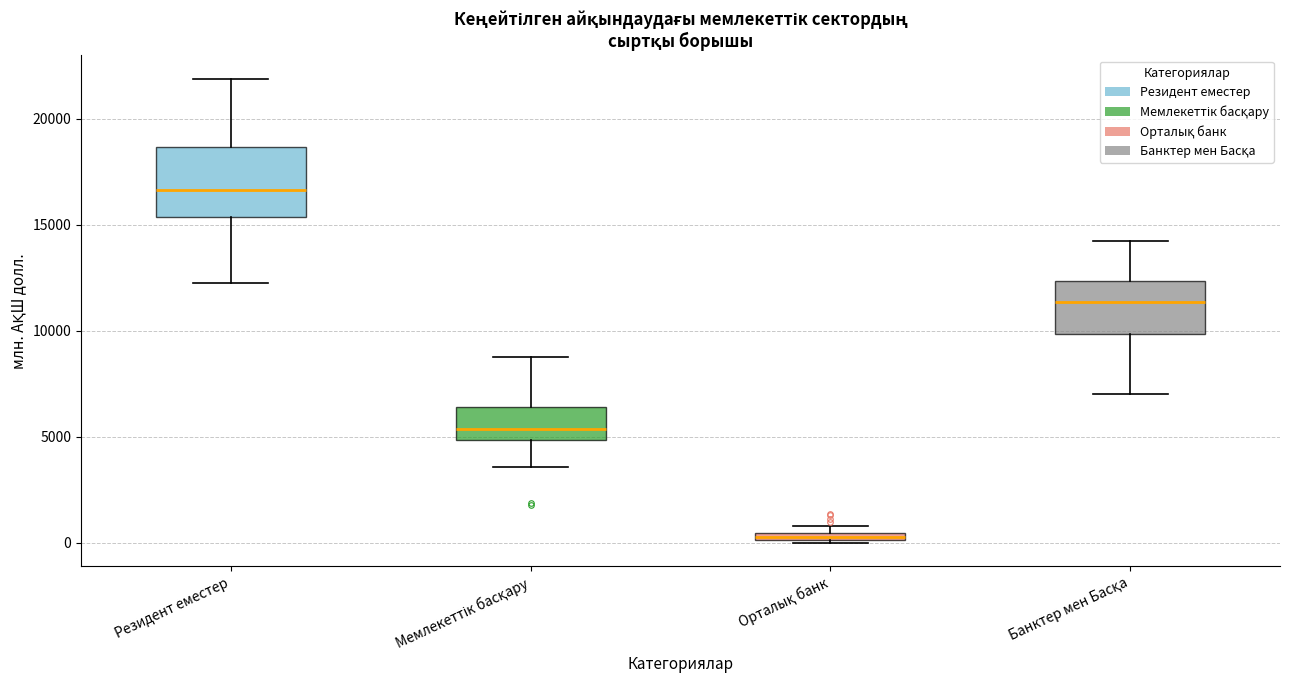

Comparing the boxes themselves (not the whiskers), which one is the tallest?

Резидент еместер